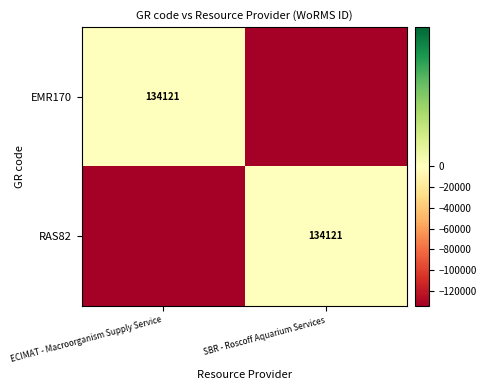

True or false: RAS82 has a value of 68836 at SBR - Roscoff Aquarium Services.

False